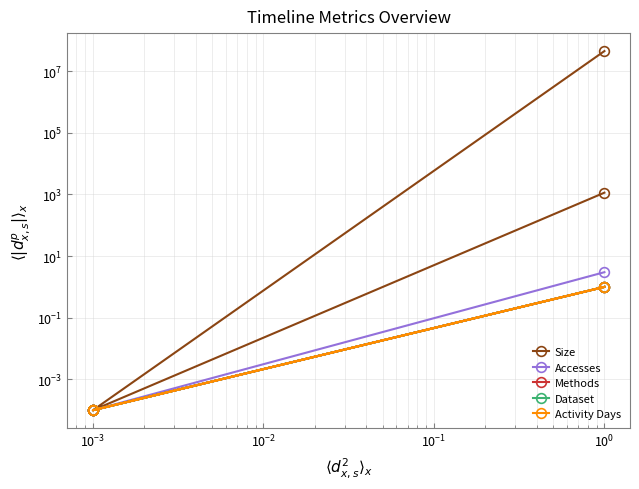

Is the value of Size at $\mathdefault{10^{-1}}$ greater than the value of Activity Days at $\mathdefault{10^{-3}}$?

Yes